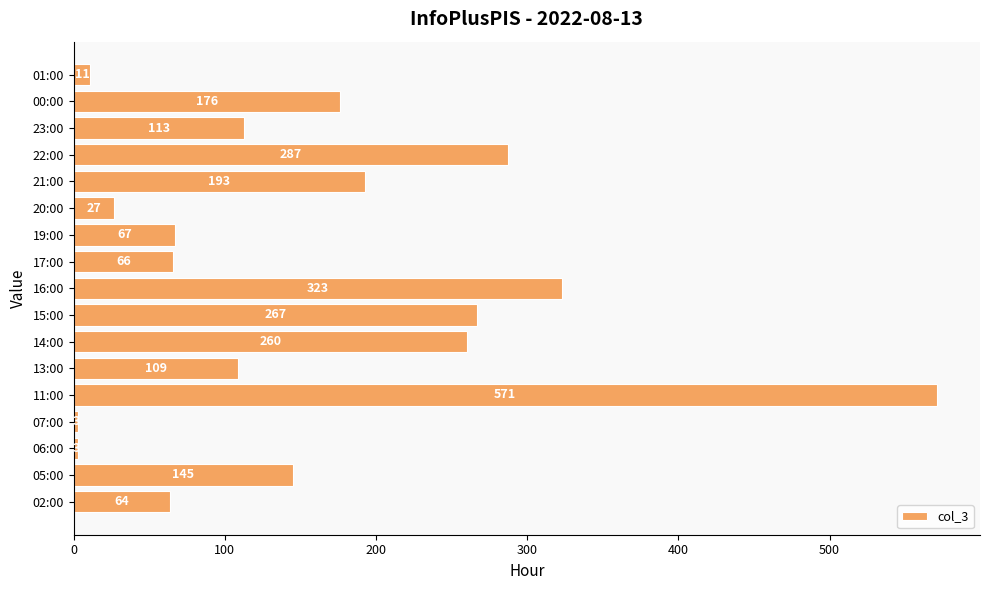

How many bars are there in total?

17